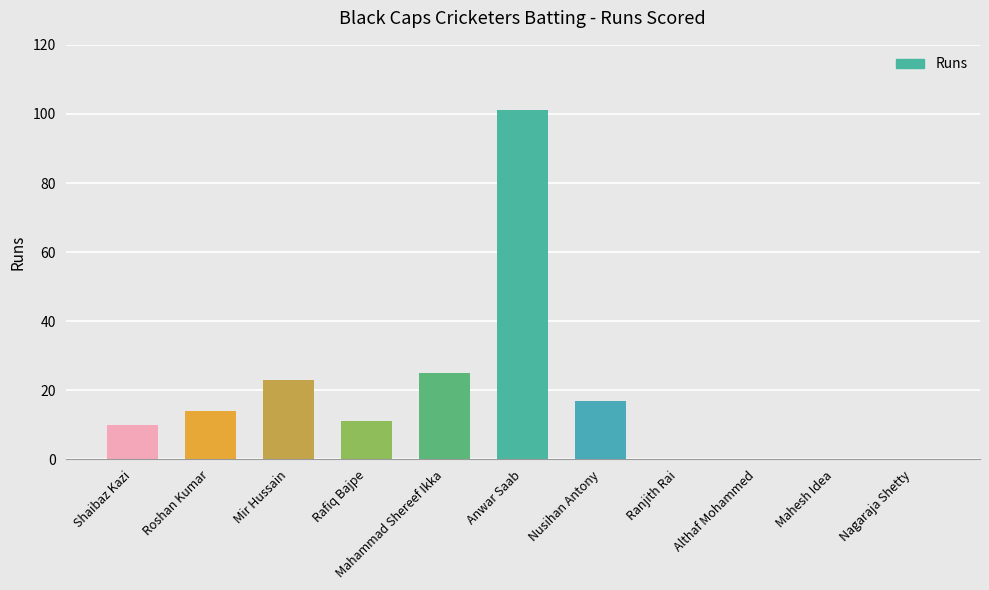

What is the greatest value displayed?

101